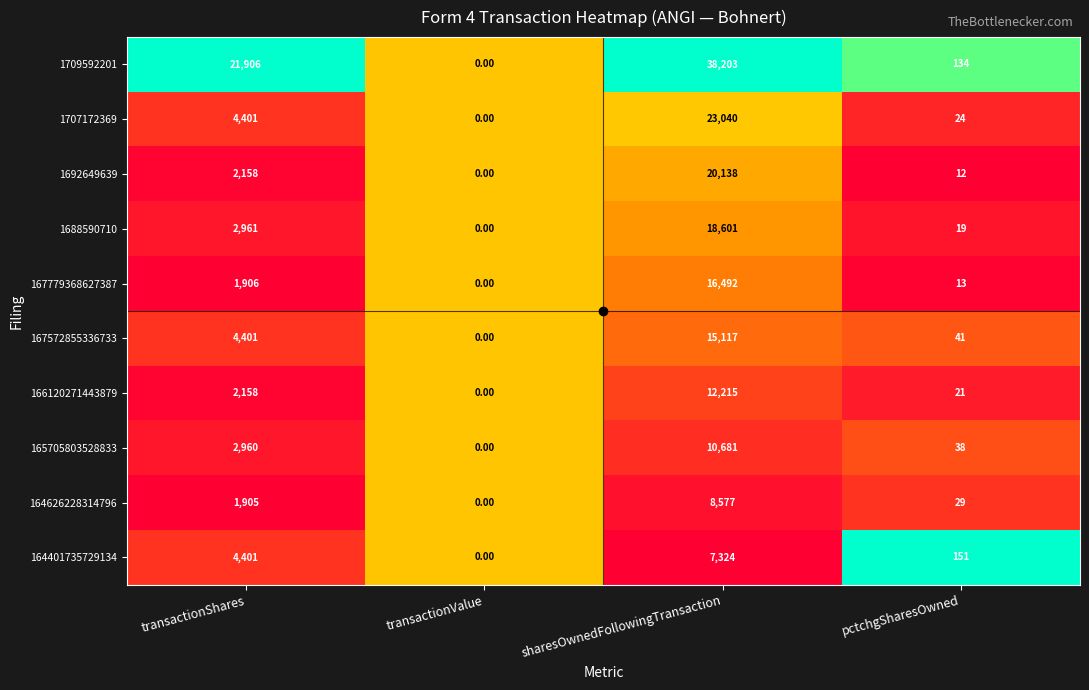

List the series in order of their peak value, highest first.

1709592201, 1707172369, 1692649639, 1688590710, 167779368627387, 167572855336733, 166120271443879, 165705803528833, 164626228314796, 164401735729134